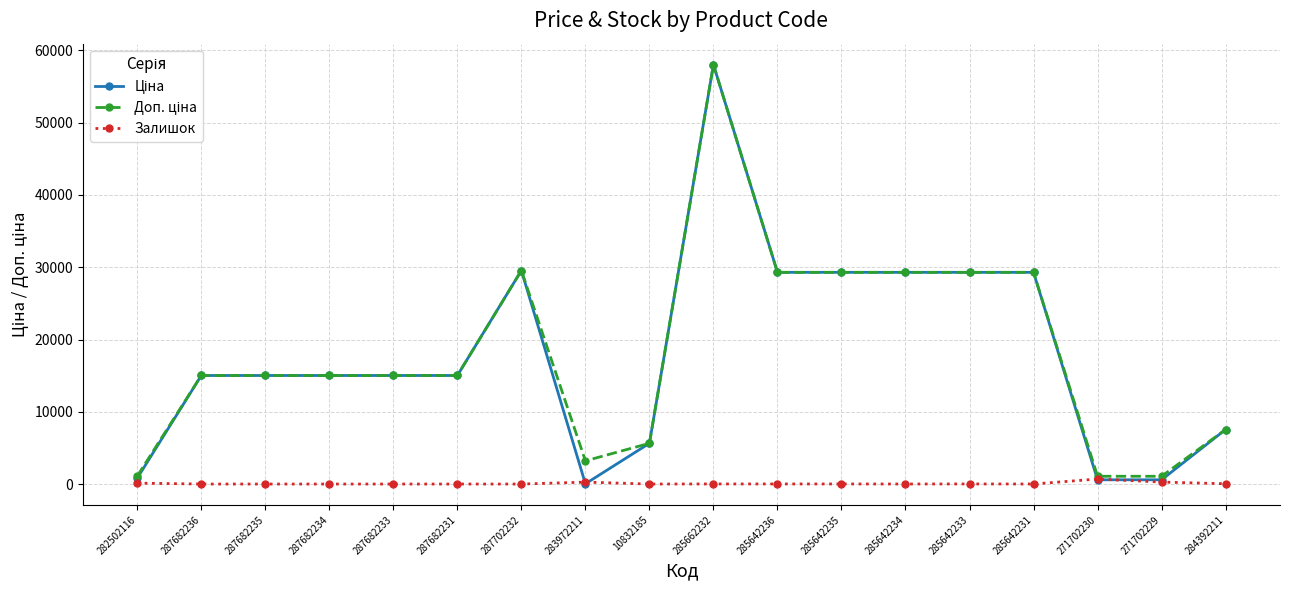

What is the spread (max minus min) of values at 287682233?

15019.2